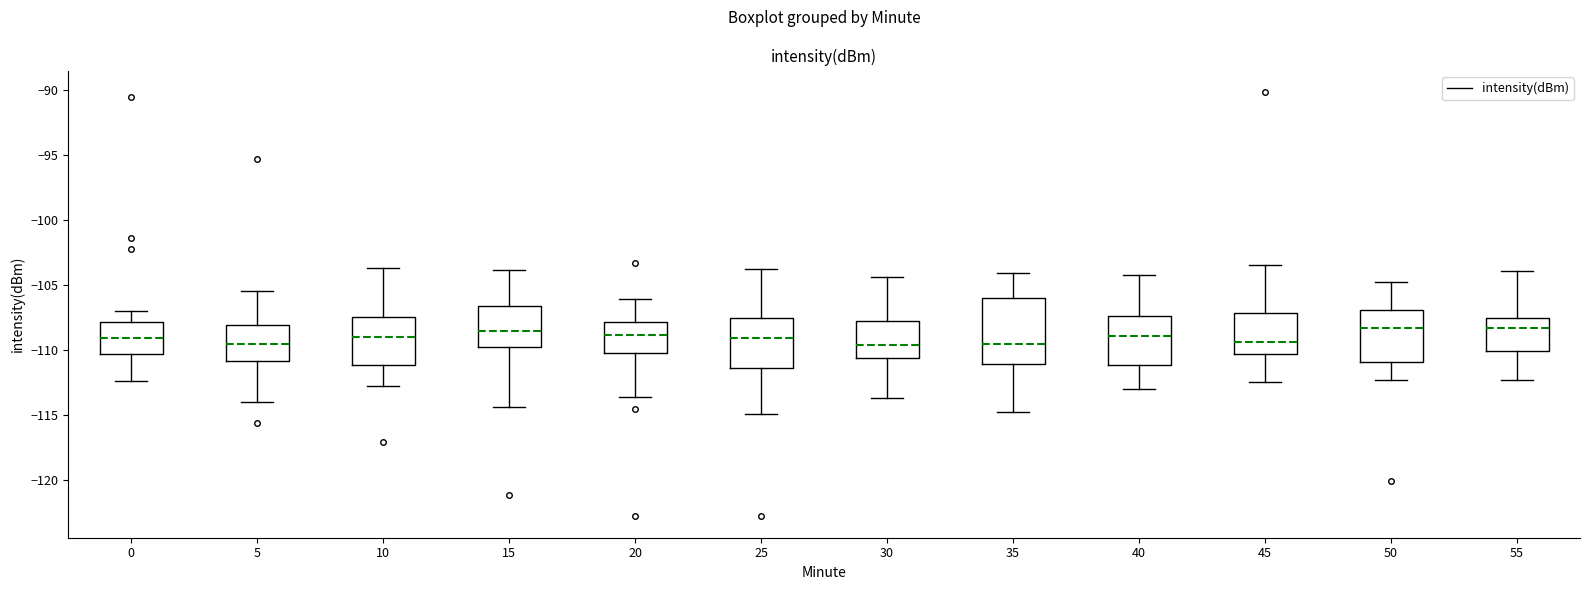

Where does the median line of the box at x = 20 sit on the y-axis? The values are not printed on the chart, so give them approximately, as read against the axis.

-109.0